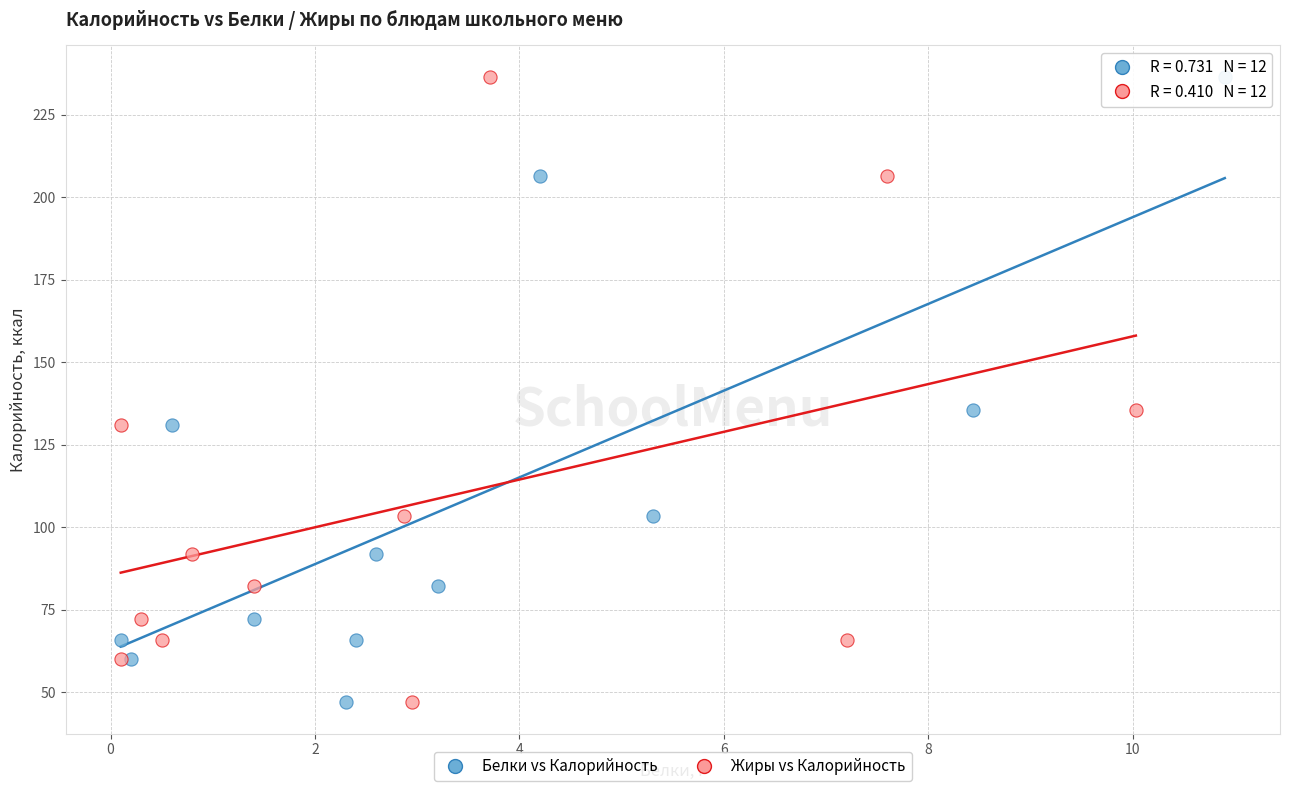

What are all the series names shown in the legend?

Белки vs Калорийность, Жиры vs Калорийность